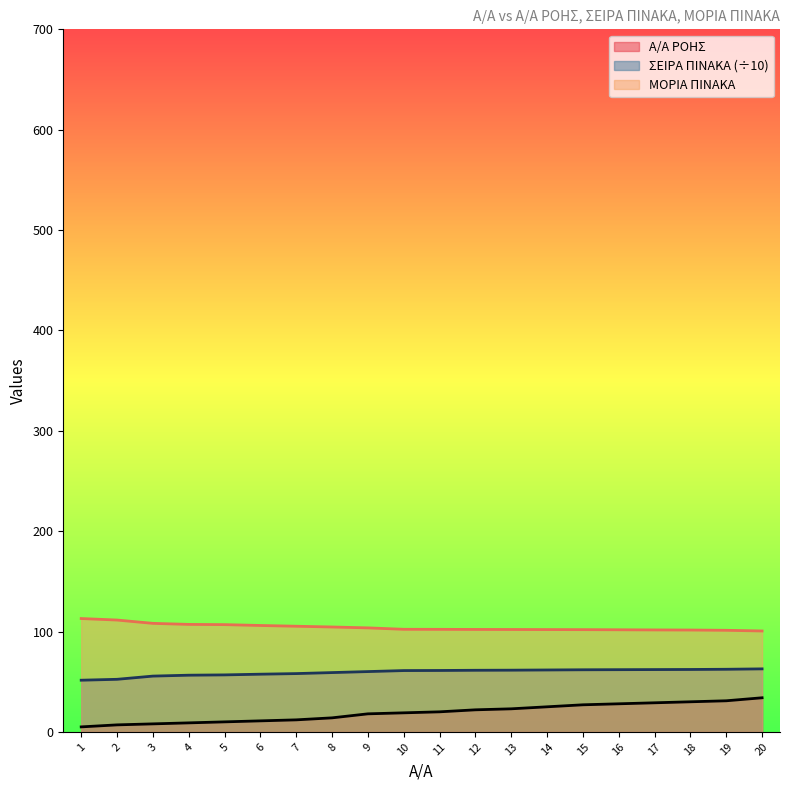

How many categories are shown in the chart?

20